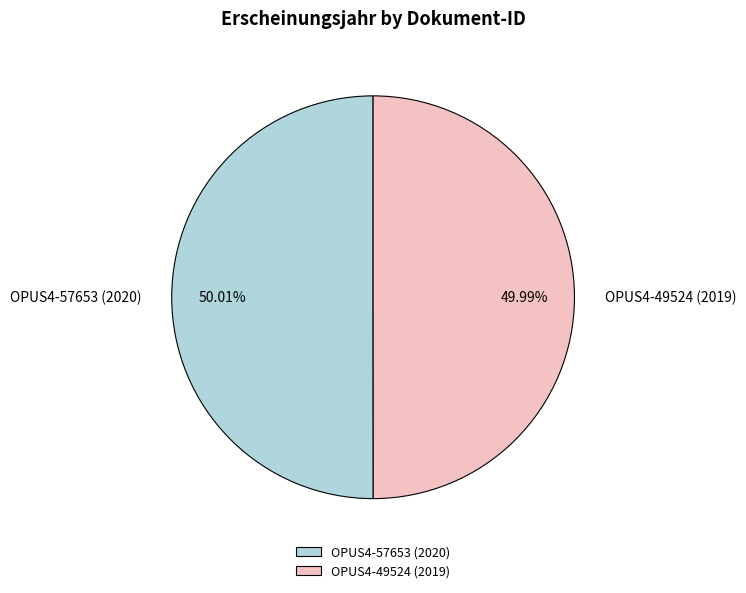

The OPUS4-57653 (2020) slice represents 58% of the pie. True or false?

False